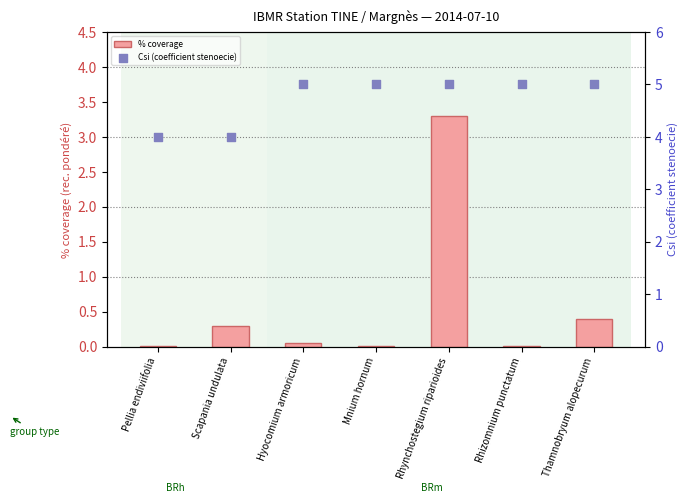

Which series contains the highest Y value?

Csi (coefficient stenoecie)